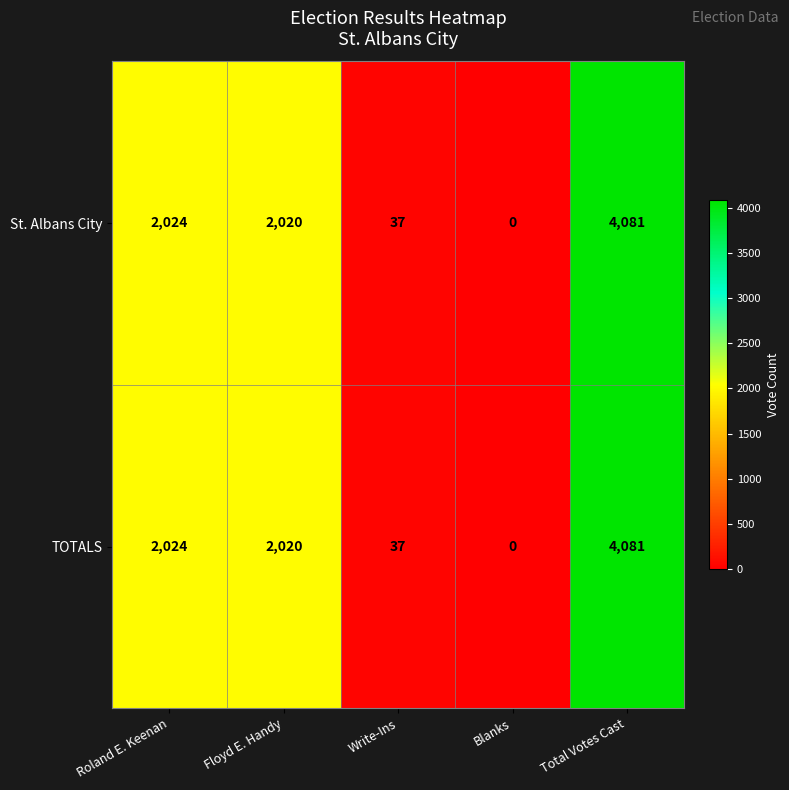

Is it true that St. Albans City equals 63 at Write-Ins?

False